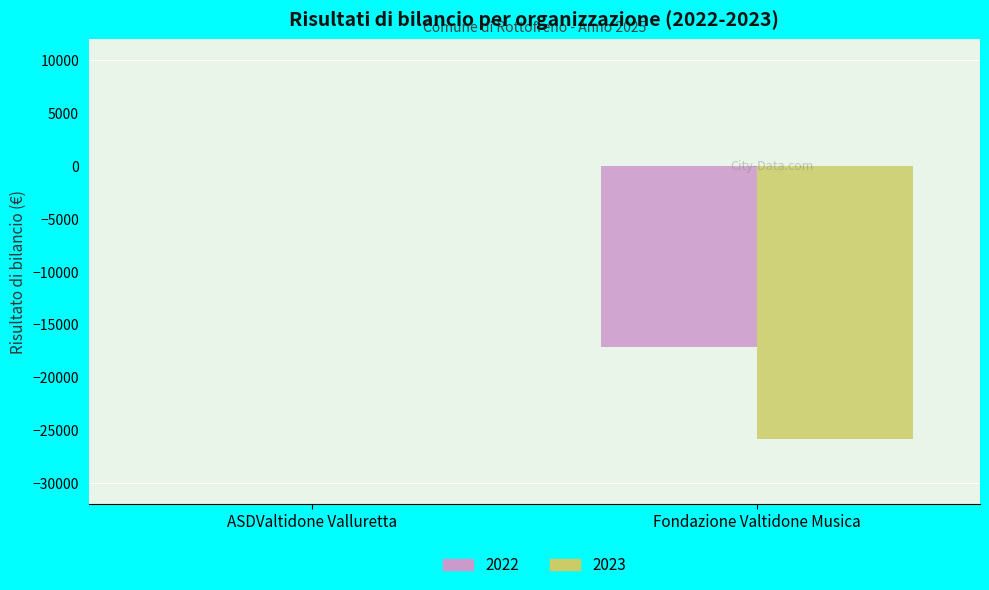

The value of 2023 at ASDValtidone Valluretta is 8742. True or false?

False